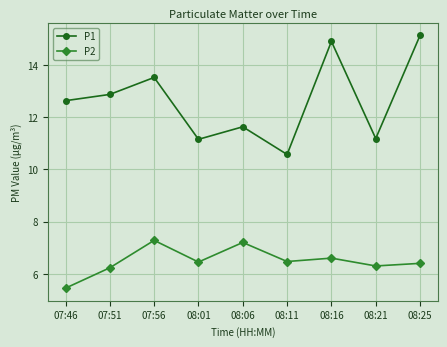

How many lines are shown in the chart?

2